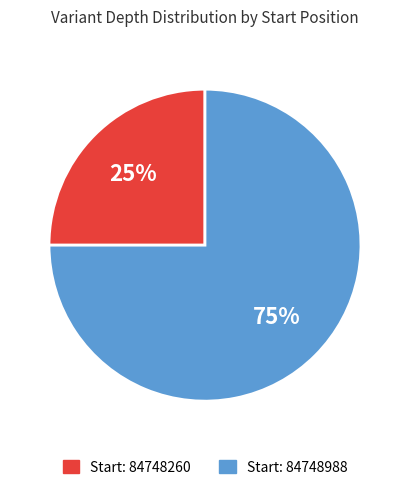

To the nearest percent, what is the average slice percentage?

50%